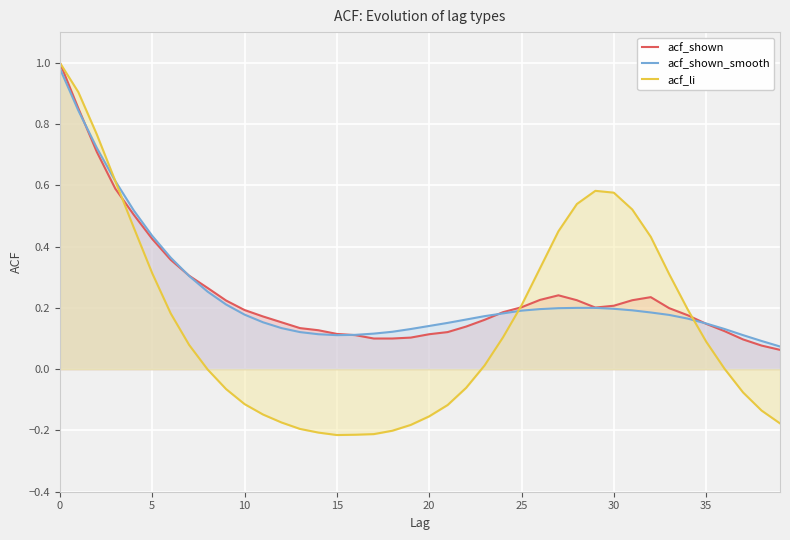

At which category does acf_shown_smooth reach its first local valley?

15